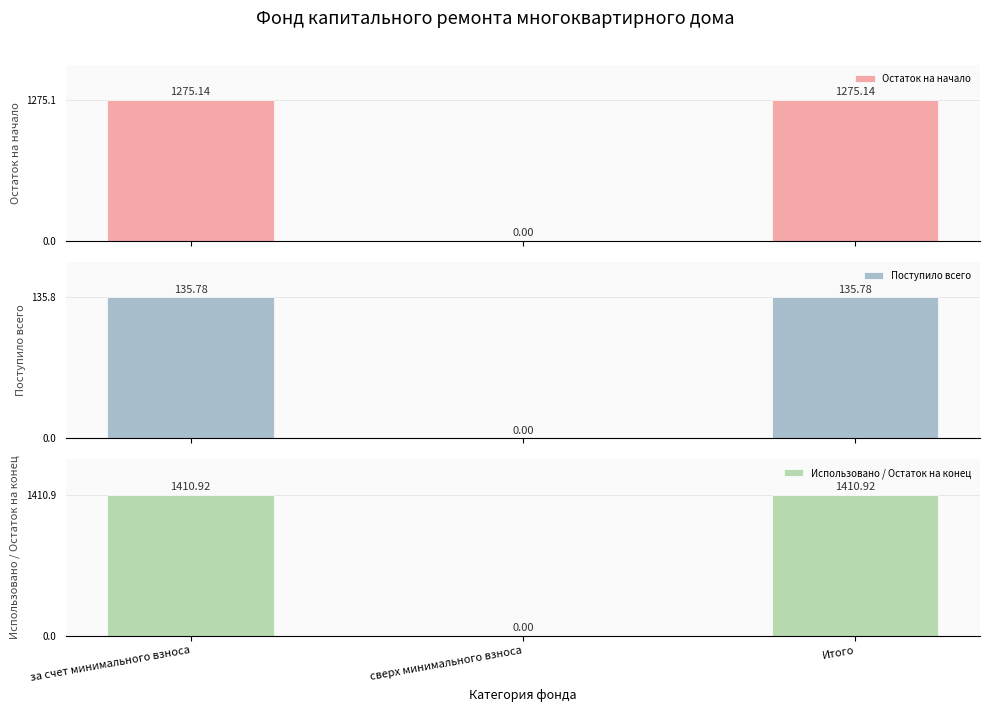

Reading left to right, transcribe all the data shown in this chart.

Остаток на начало: 1275.1	0.0	1275.1
Поступило всего: 135.8	0.0	135.8
Использовано / Остаток на конец: 1410.9	0.0	1410.9